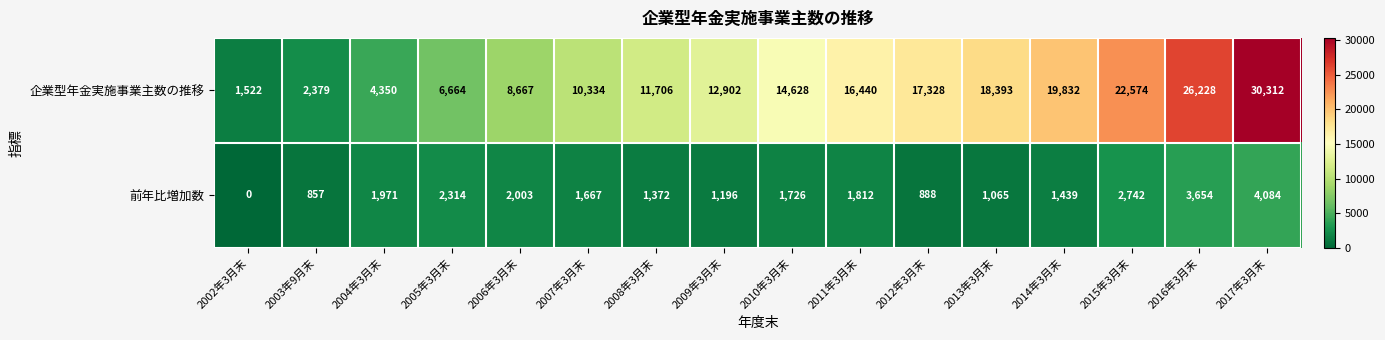

What is the difference between the 企業型年金実施事業主数の推移 values at 2012年3月末 and 2008年3月末?

5622